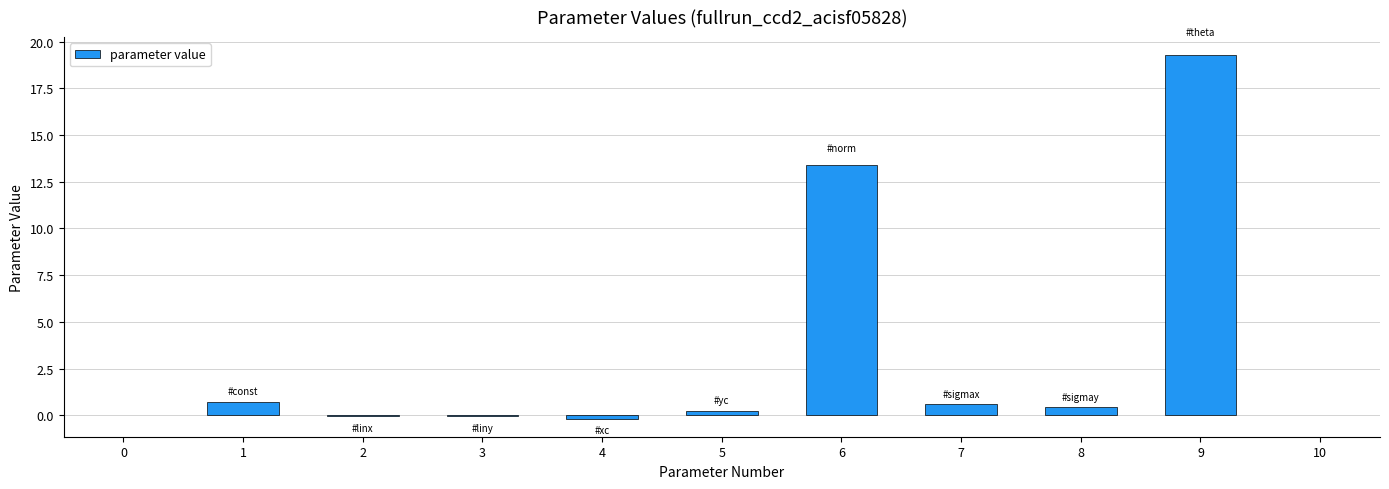

Where is the data nearest to the value 9?

6